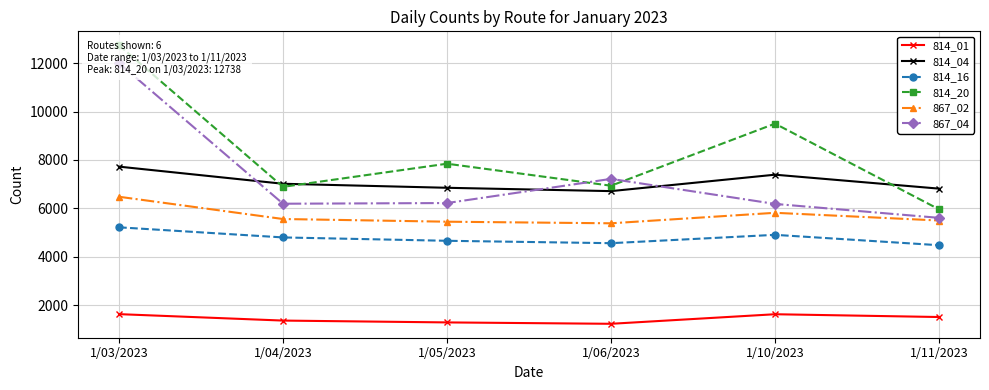

In 814_04, how many points are lower than both neighbors (excluding endpoints)?

1